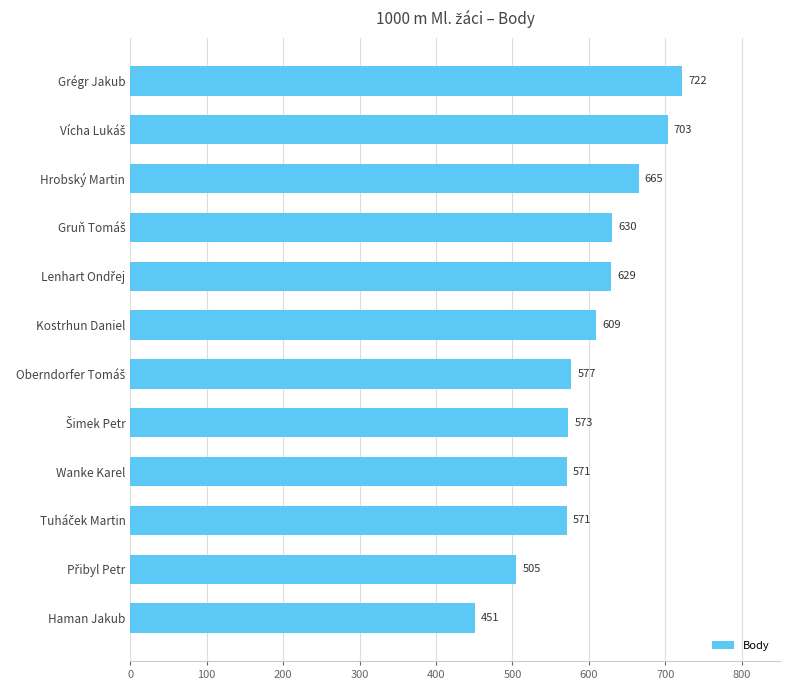

Does the chart contain any negative values?

No